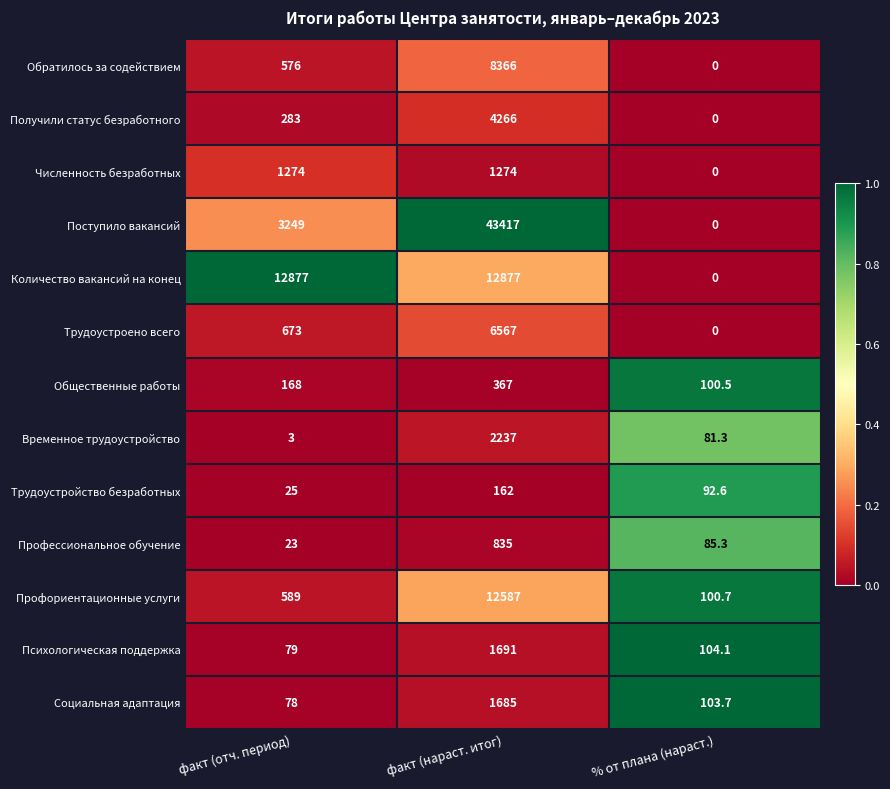

At which category does the chart reach its peak across all series?

факт (нараст. итог)